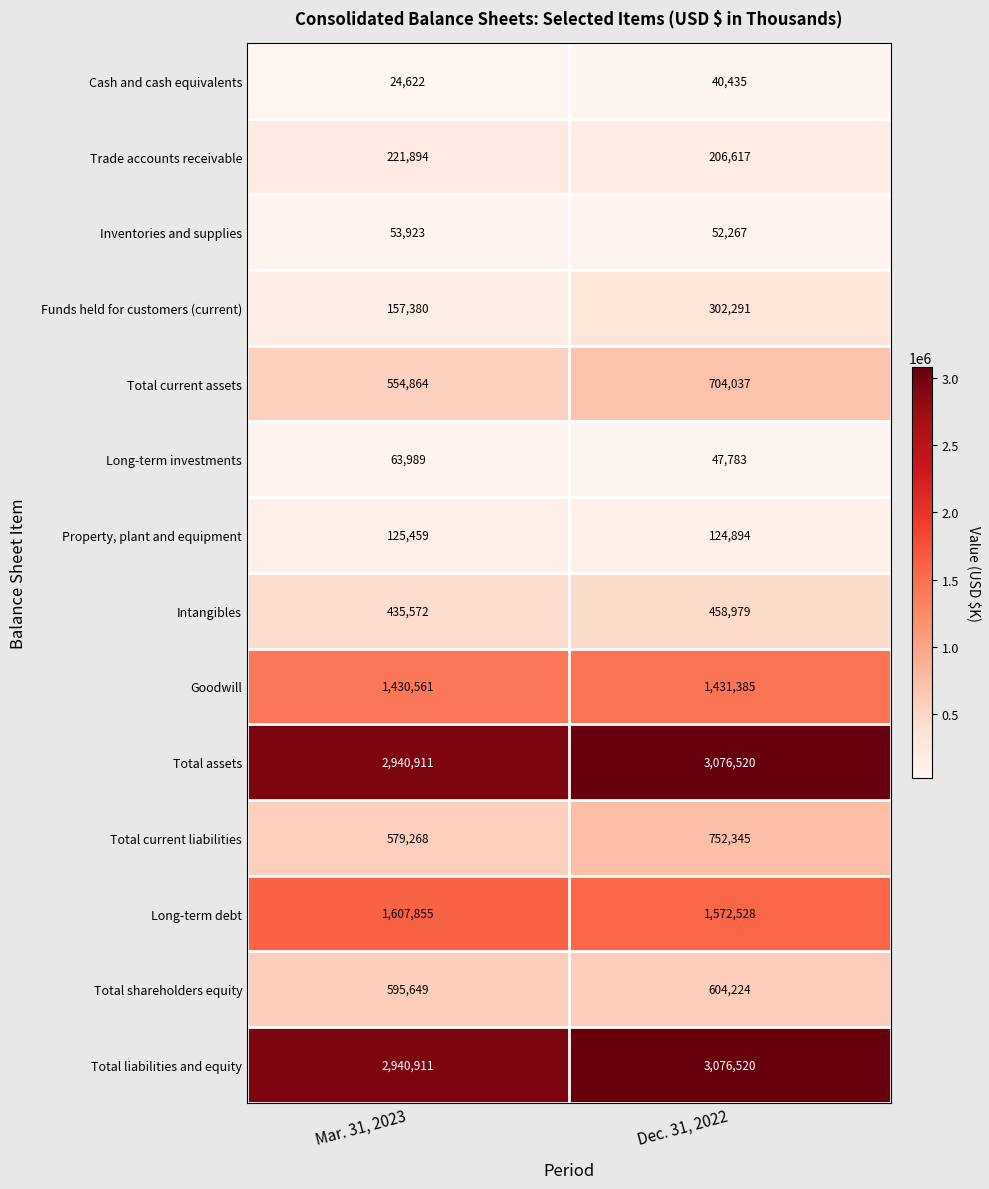

What is the sum of all Inventories and supplies values?

106190